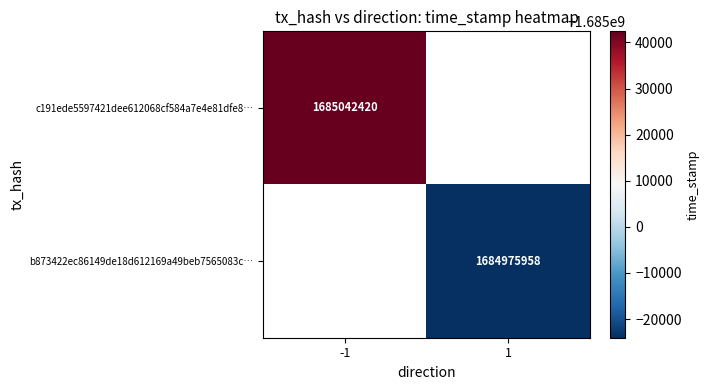

At how many categories does at least one series exceed 1684999345?

1